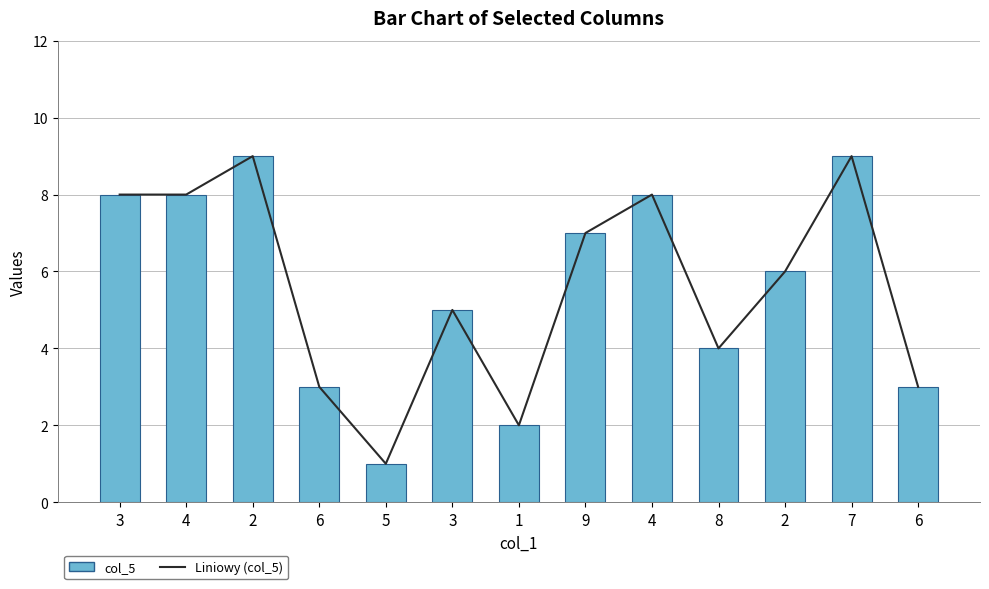

How many data points in col_5 are less than 6?

6